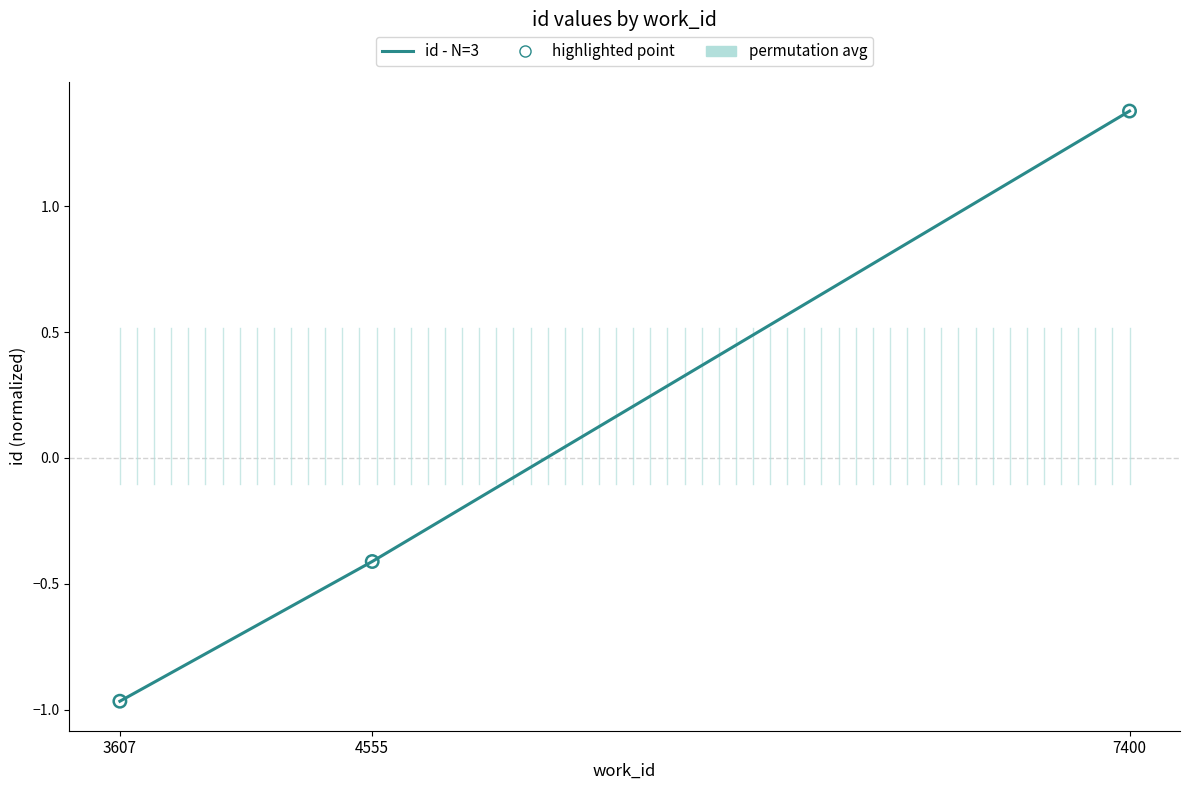

What is the change in value from 3607 to 7400?

+2.3